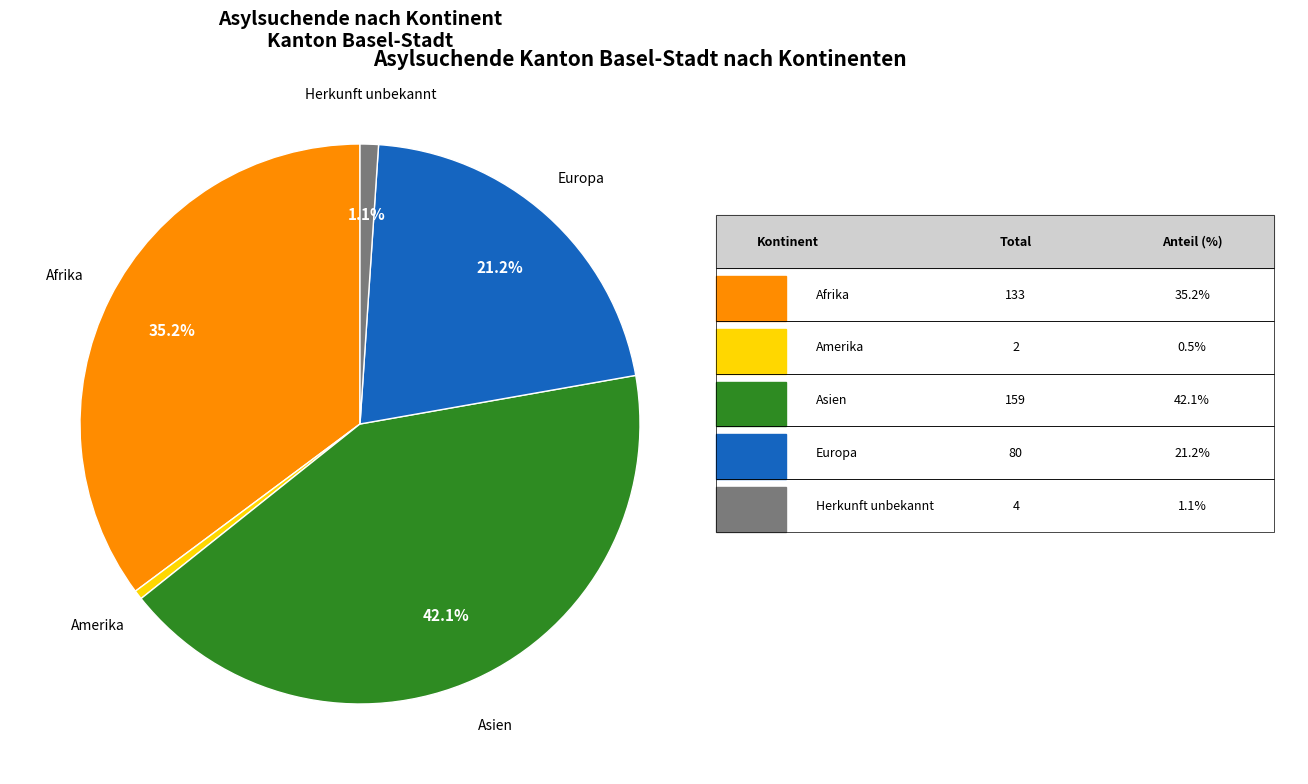

Approximately how many times larger is the value at Afrika compared to Amerika?

66.5